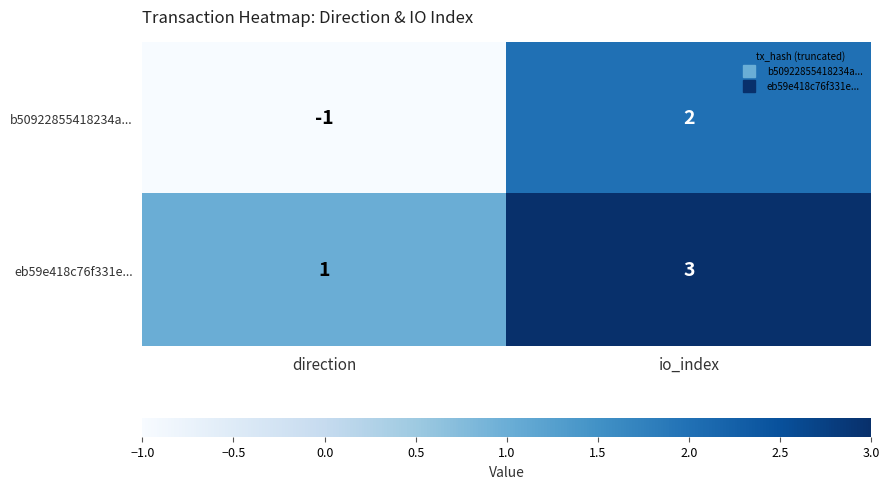

Which category has the highest value in the b50922855418234a... series?

io_index